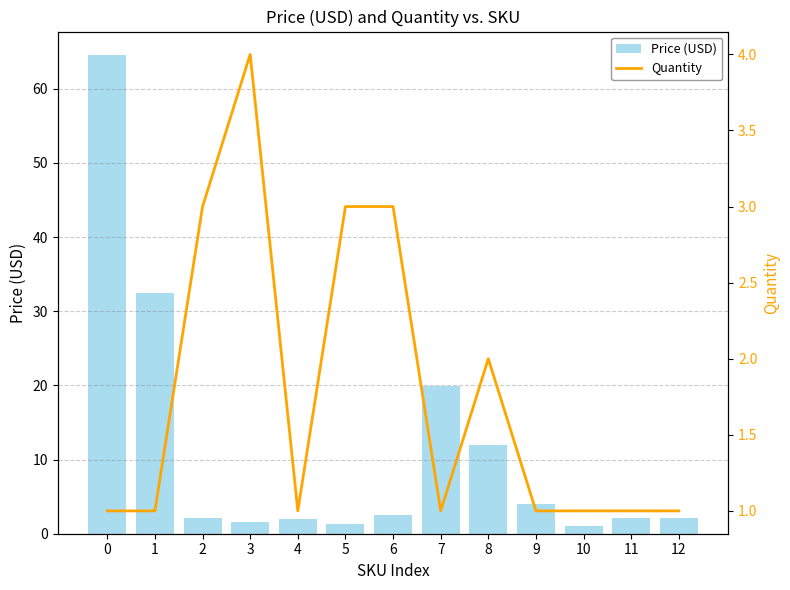

Rank the series by their average value, from lowest to highest.

Quantity, Price (USD)